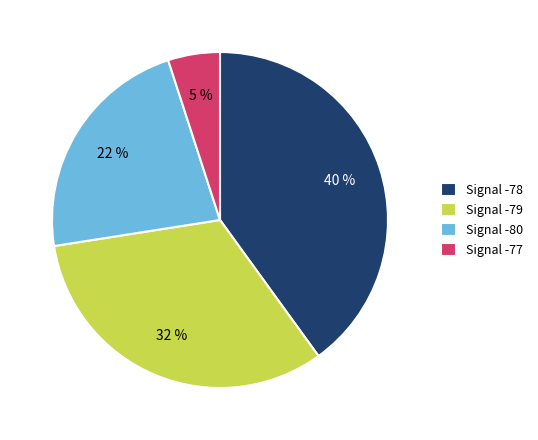

Do Signal -79 and Signal -77 together represent more than half of the pie?

No